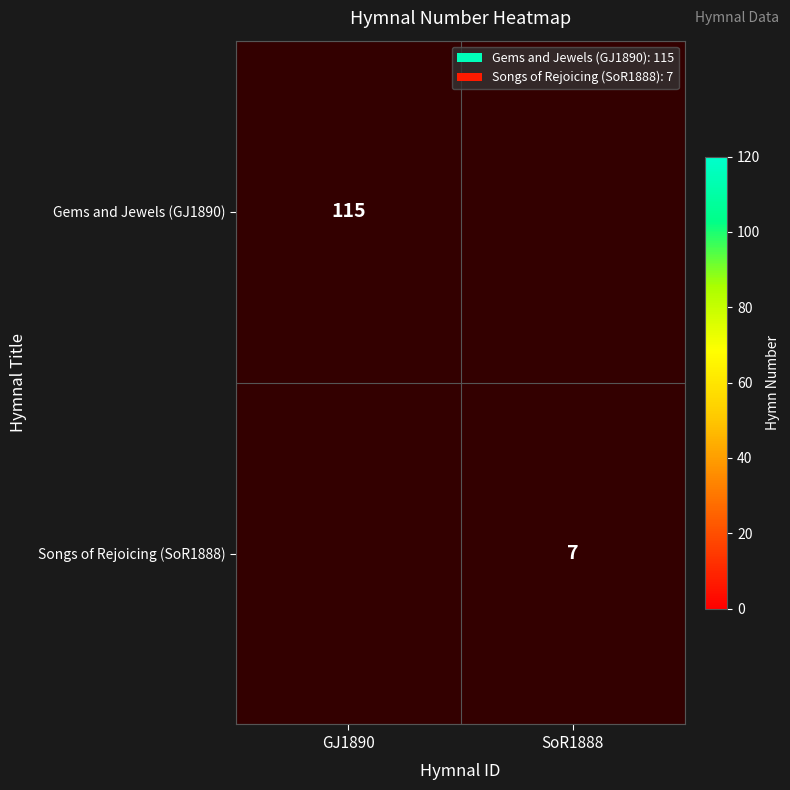

Is it true that Gems and Jewels (GJ1890) equals 194 at GJ1890?

False